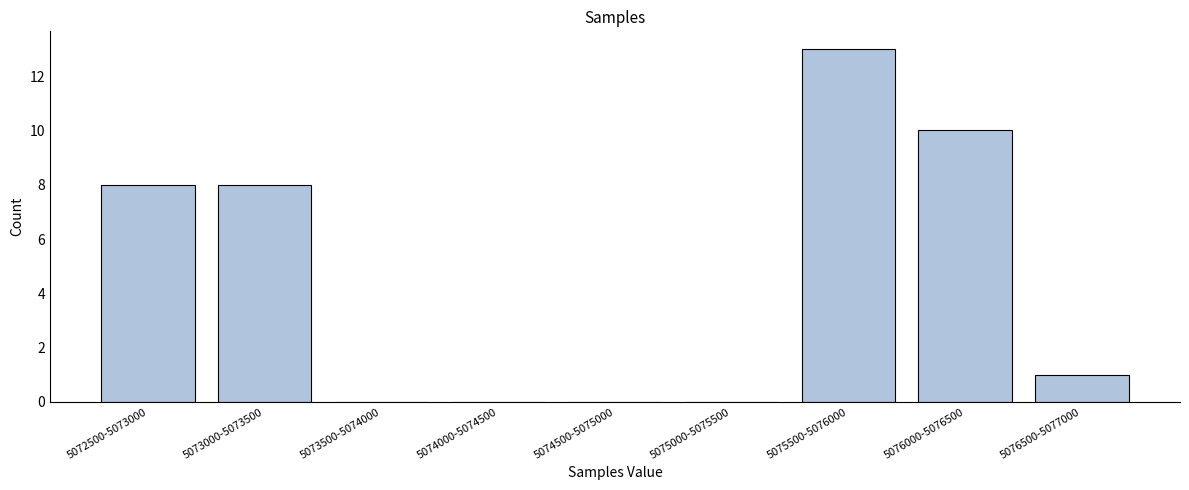

Reading right to left, extract all data points from this chart.

5076500-5077000=1	5076000-5076500=10	5075500-5076000=13	5075000-5075500=0	5074500-5075000=0	5074000-5074500=0	5073500-5074000=0	5073000-5073500=8	5072500-5073000=8